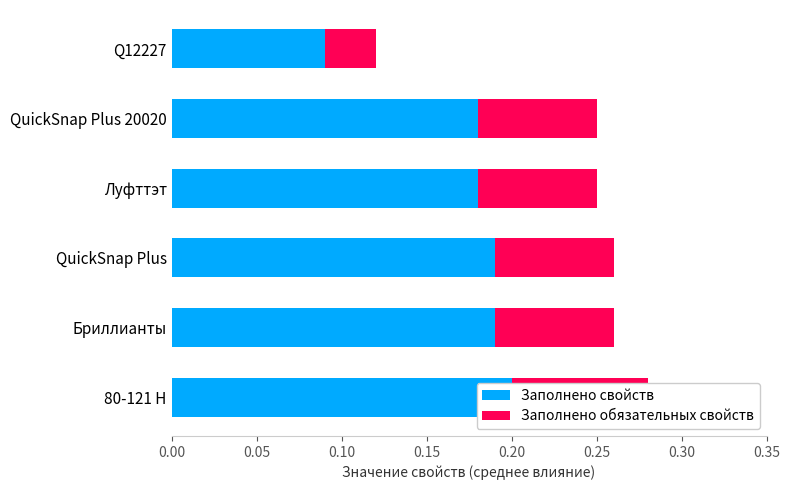

What are all the series names shown in the legend?

Заполнено свойств, Заполнено обязательных свойств